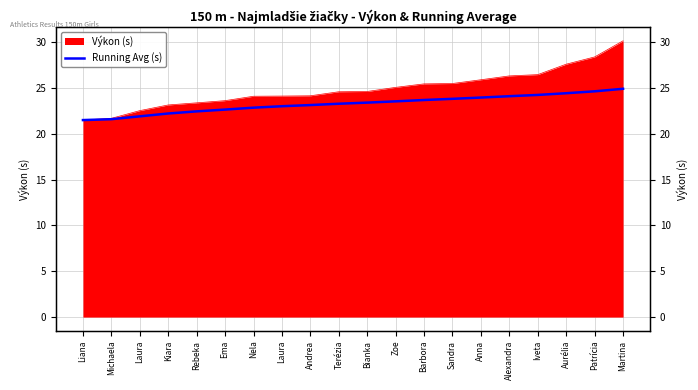

Rank the categories by value from lowest to highest.

Liana, Michaela, Laura, Kiara, Rebeka, Ema, Nela, Laura, Andrea, Terézia, Bianka, Zoe, Barbora, Sandra, Anna, Alexandra, Iveta, Aurélia, Patrícia, Martina